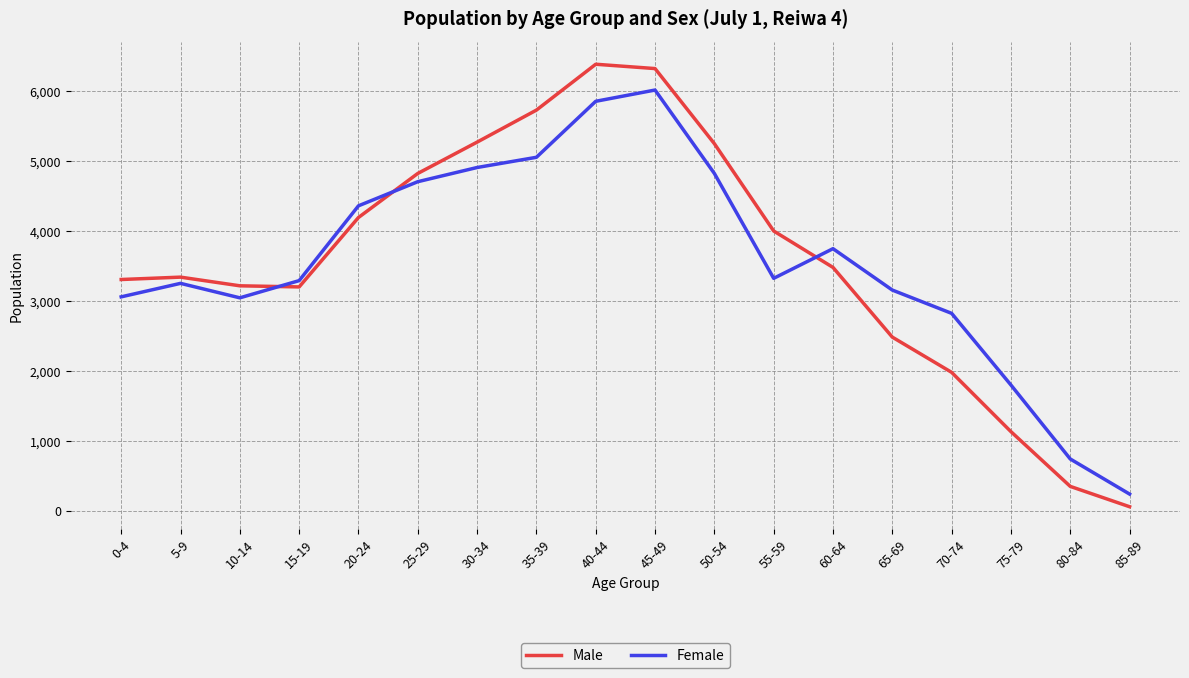

At how many categories does at least one series exceed 954?

16